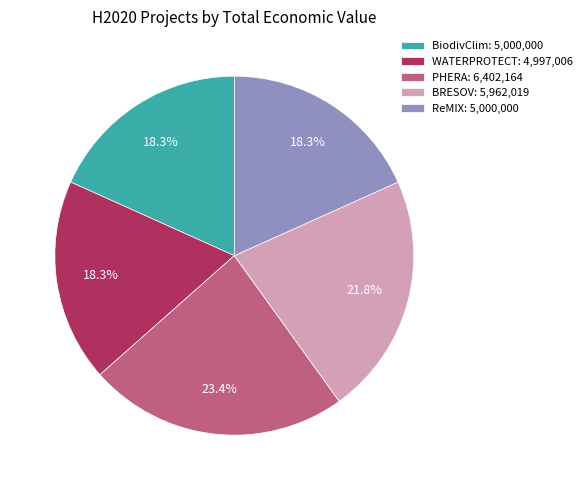

What is the largest slice in the pie chart?

PHERA: 6,402,164